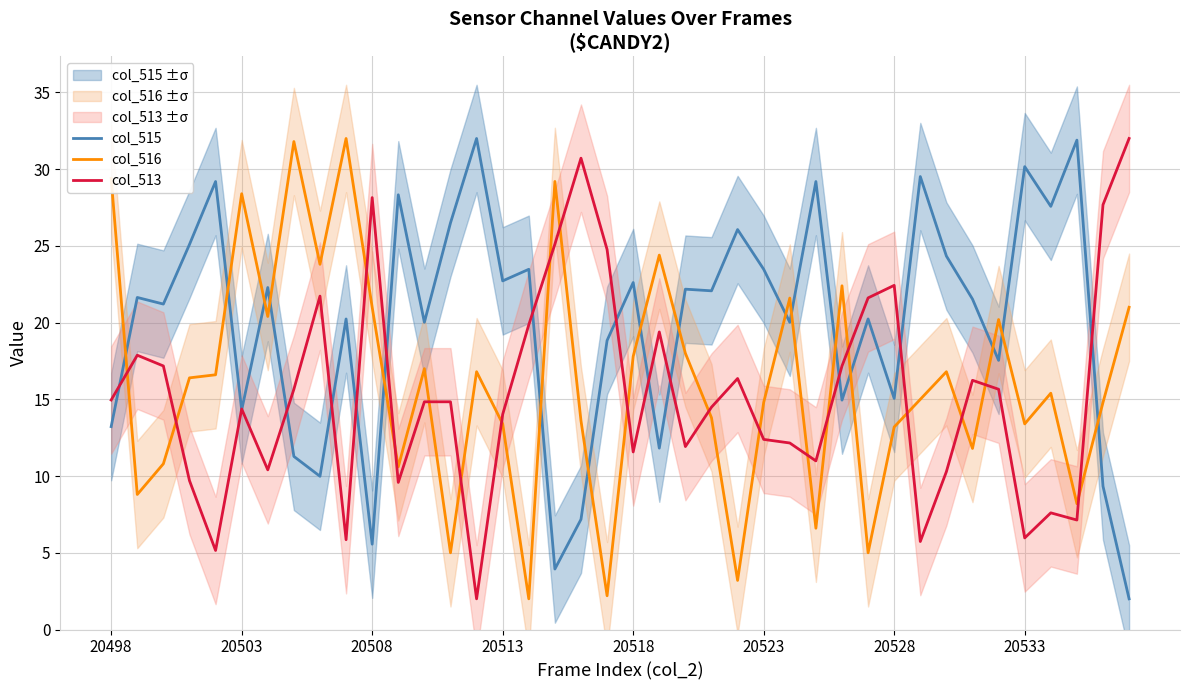

Between 36 and 27, which is larger?

27